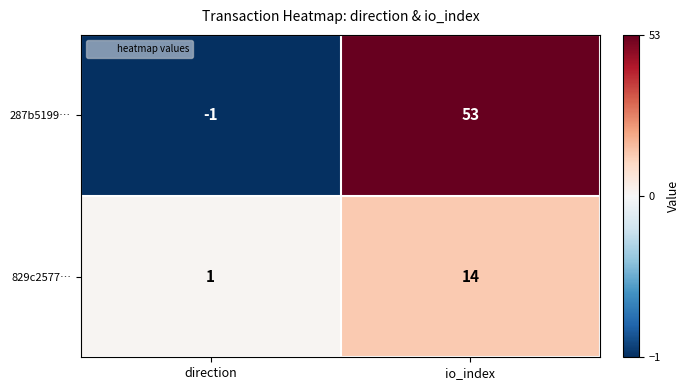

What is the greatest value displayed?

53